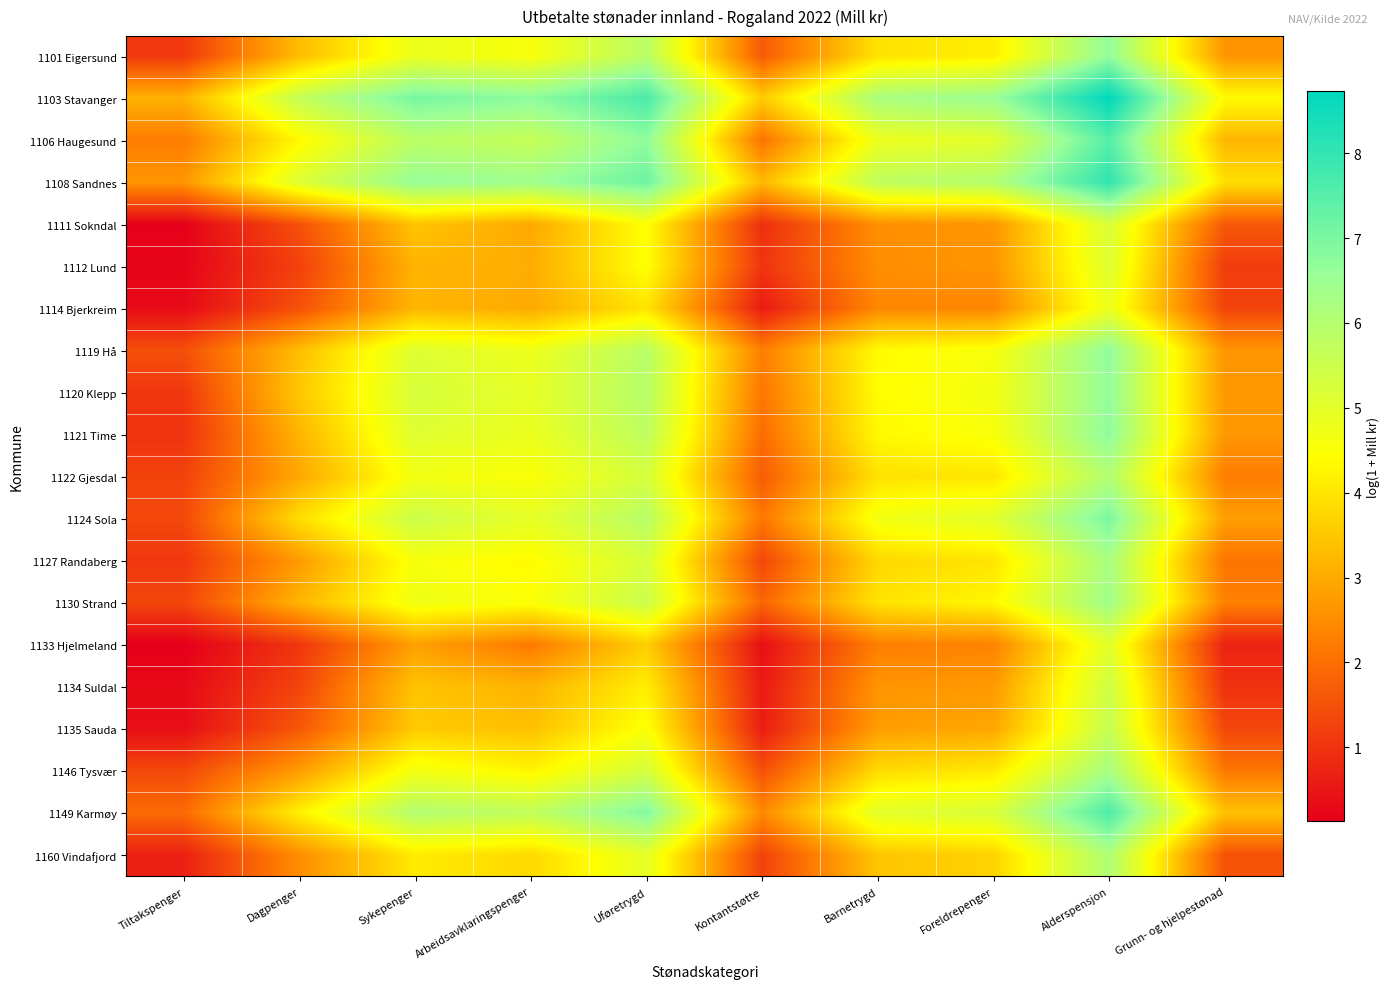

At which category does the chart reach its peak across all series?

Alderspensjon